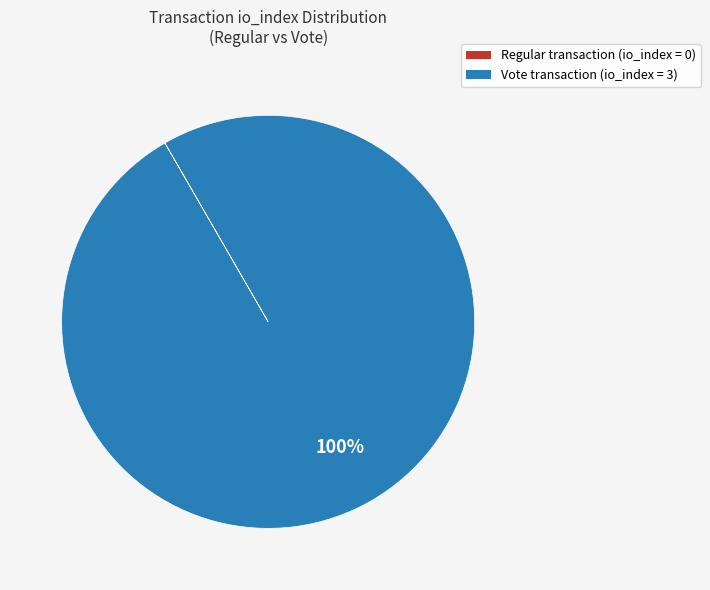

True or false: Vote transaction (io_index = 3) accounts for 91% of the total.

False